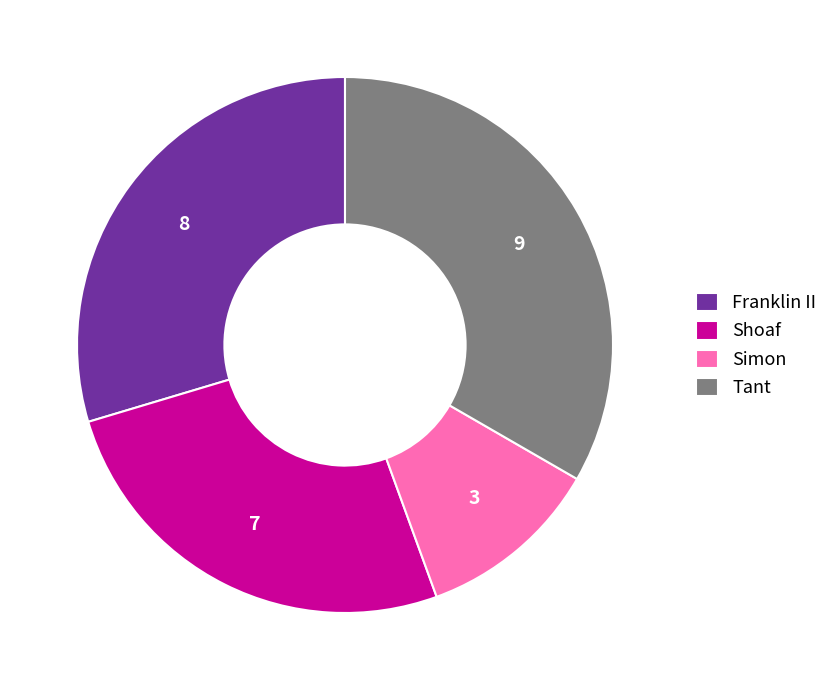

What is the largest slice in the pie chart?

Tant